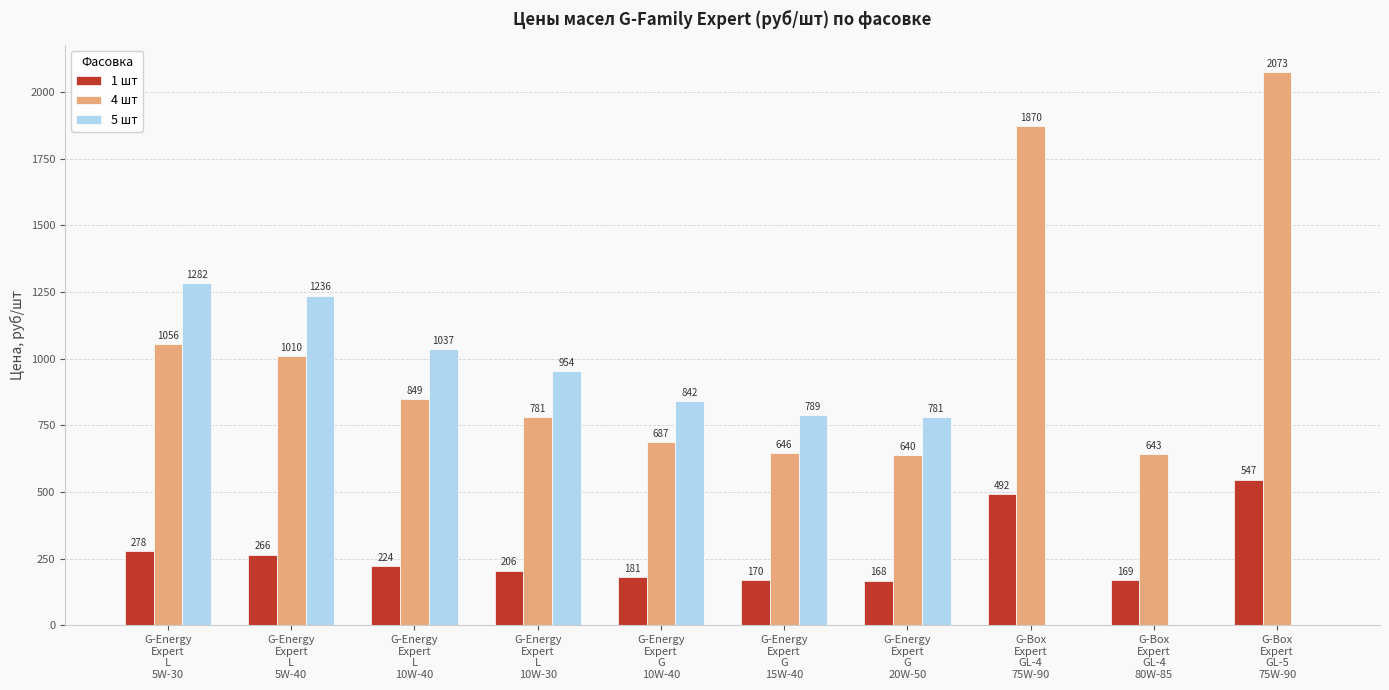

Which series has the largest total across all categories?

4 шт